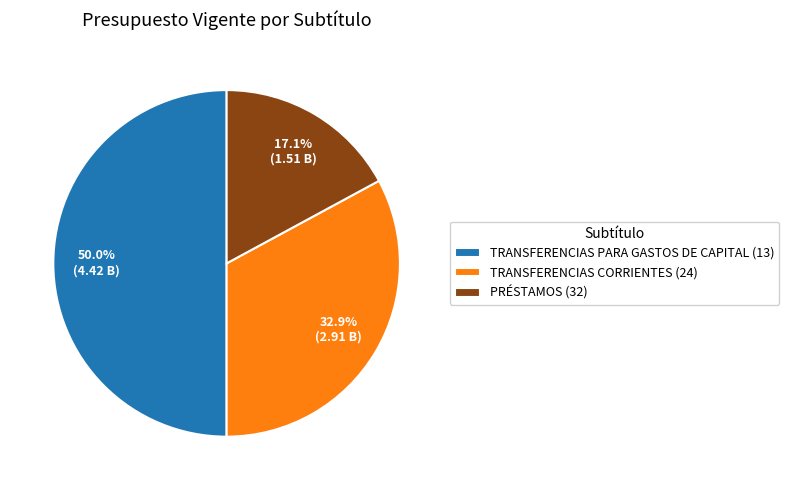

Which slice is the smallest?

PRÉSTAMOS (32)